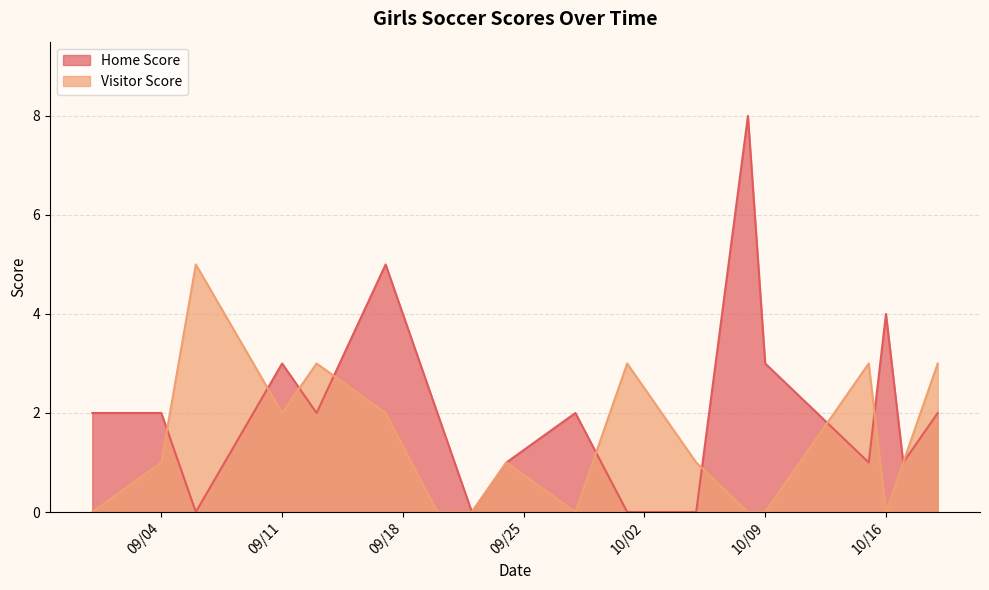

Between 2018-10-17 and 2018-09-22, which series saw the biggest shift?

Home Score